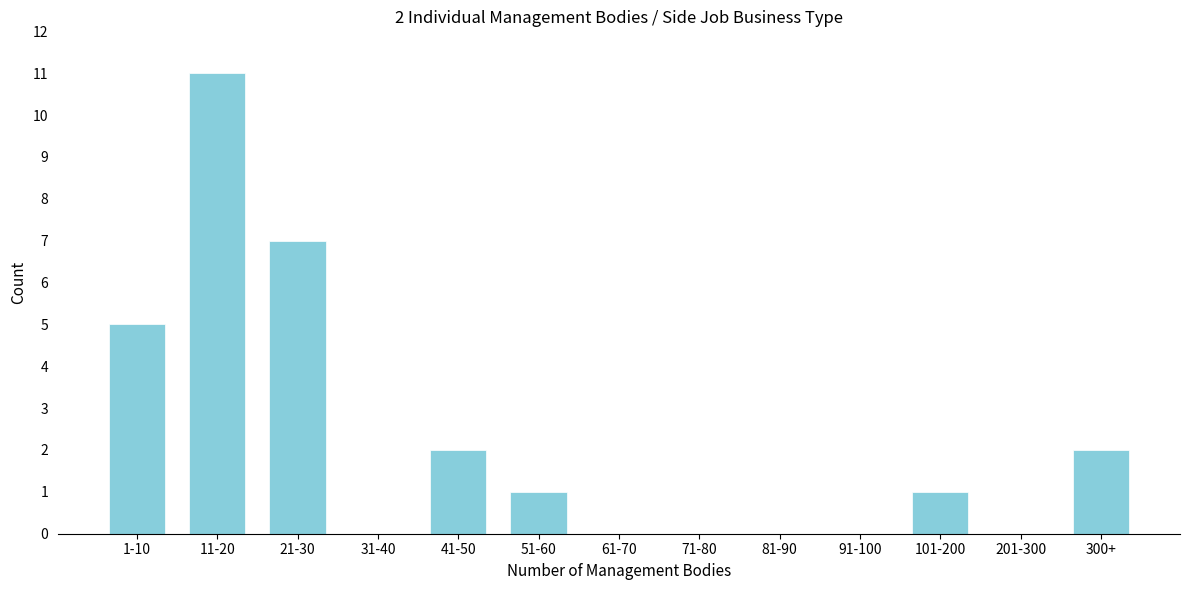

Reading left to right, list all the values displayed in this chart.

1-10=5	11-20=11	21-30=7	31-40=0	41-50=2	51-60=1	61-70=0	71-80=0	81-90=0	91-100=0	101-200=1	201-300=0	300+=2